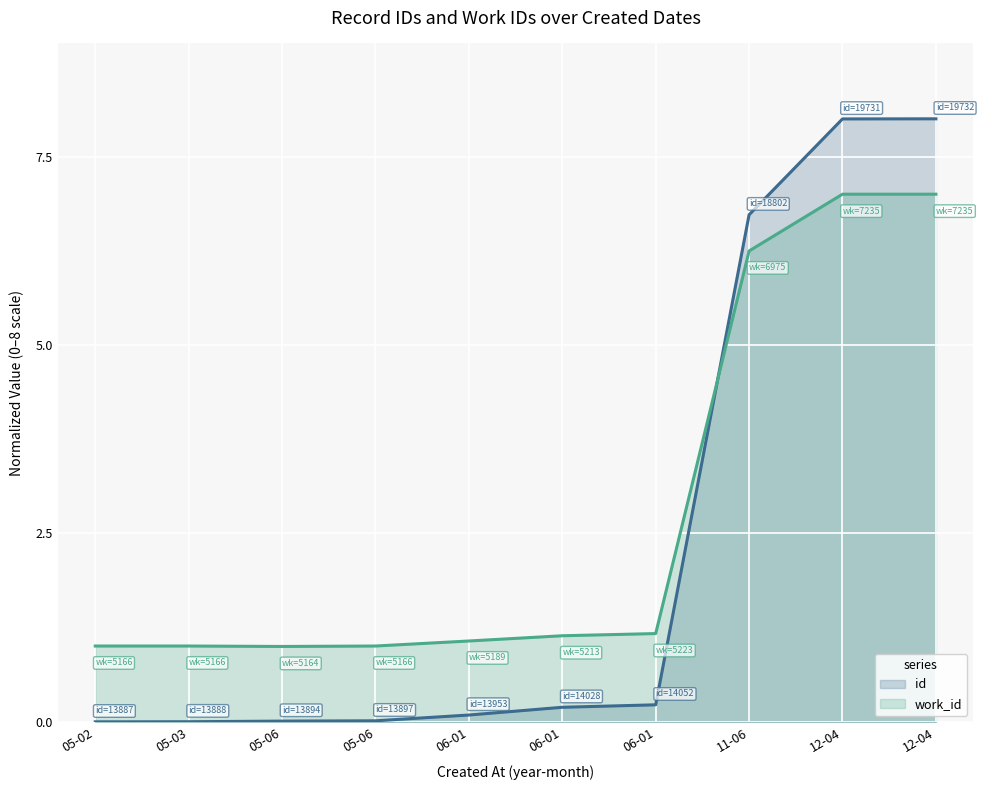

Which label corresponds to the largest value in the chart?

12-04